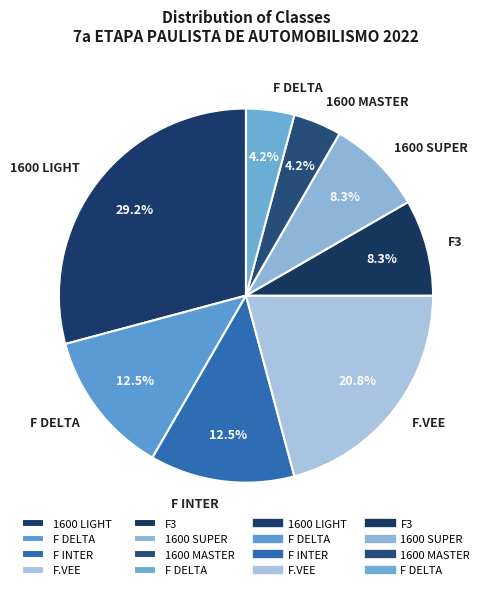

How many segments does this pie chart have?

8